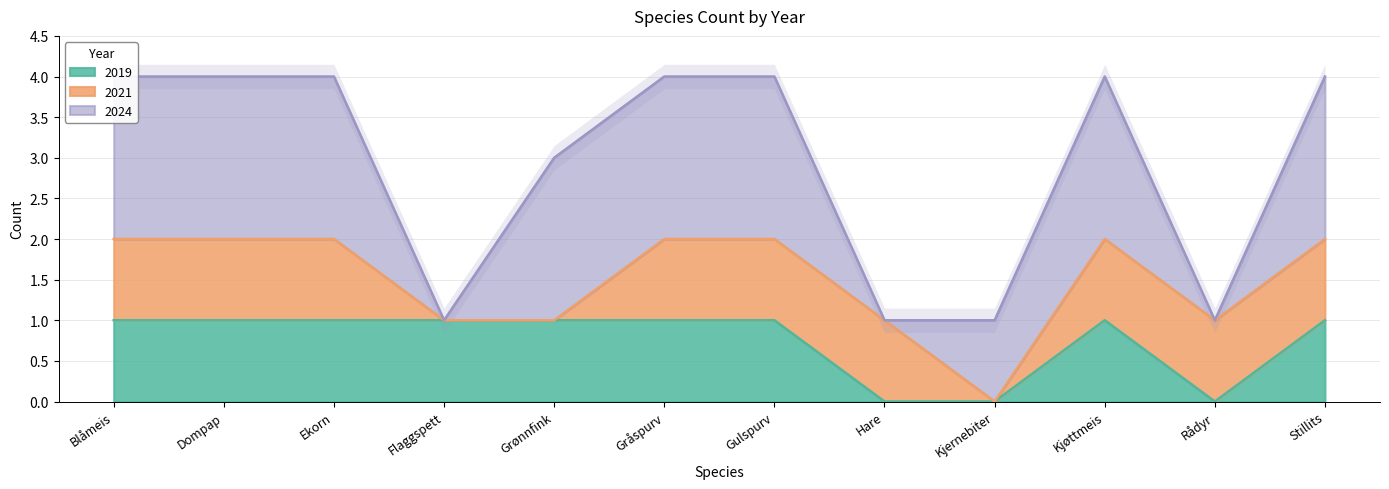

What is the label of the 4th point from the left?

Flaggspett